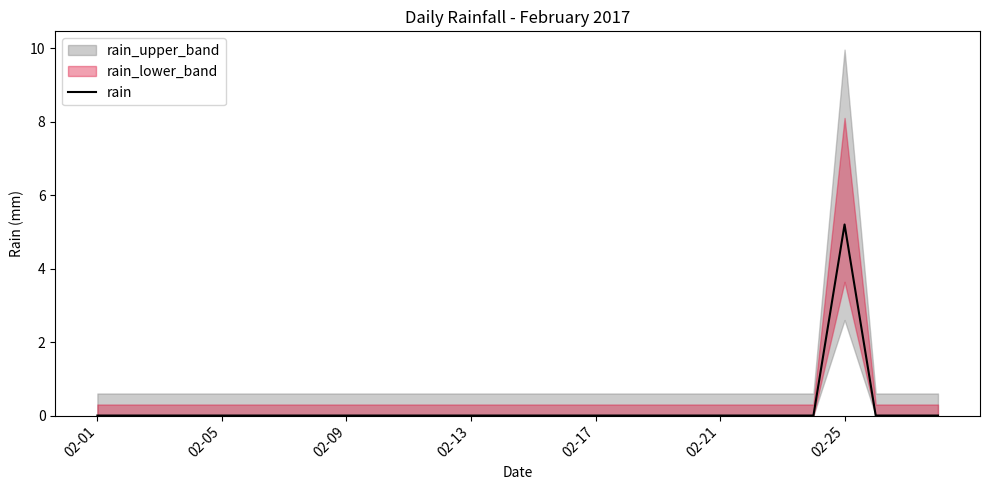

Which category has the highest value in the rain series?

02-25